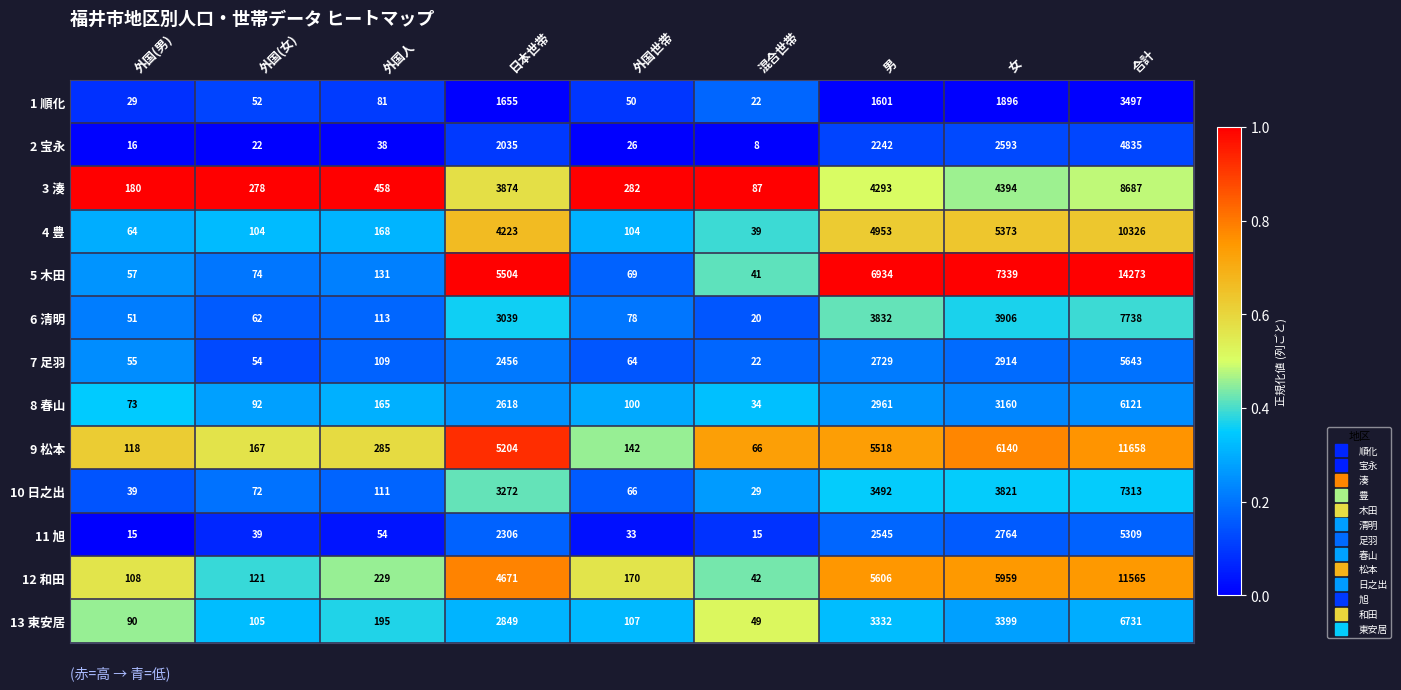

Where is 5 木田 nearest to the value 7157?

女